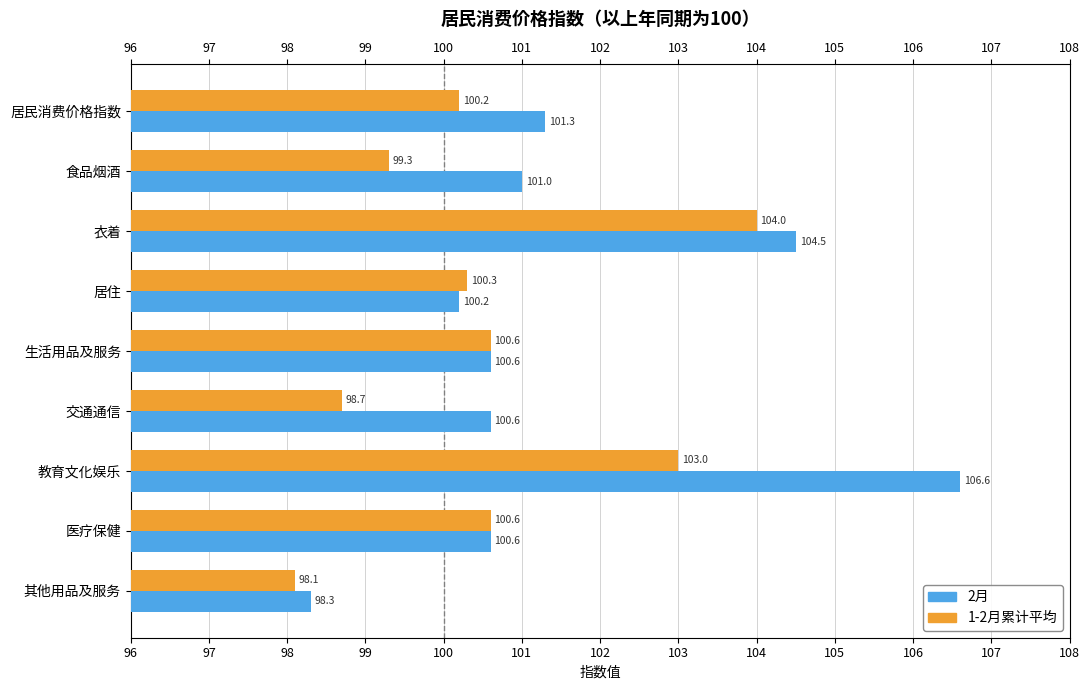

Which series has the widest spread of values?

2月